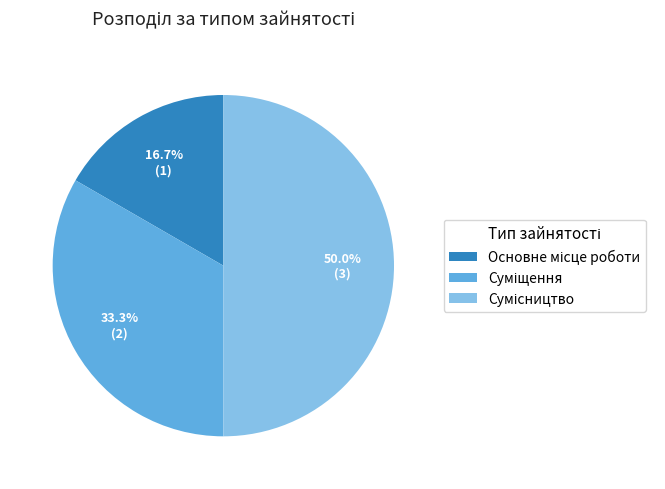

What is the largest slice in the pie chart?

Сумісництво